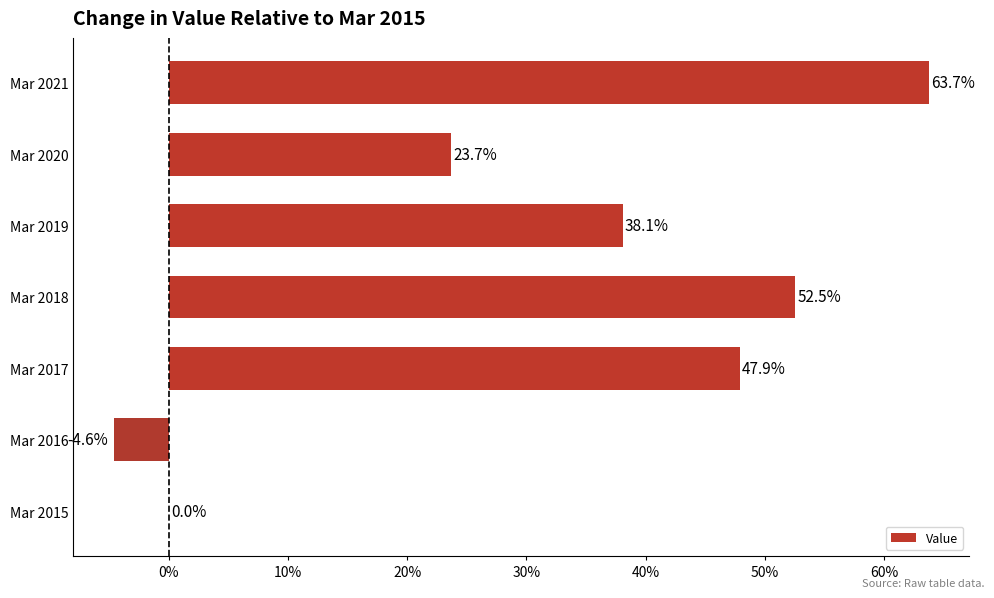

Read the value at Mar 2018.

52.5